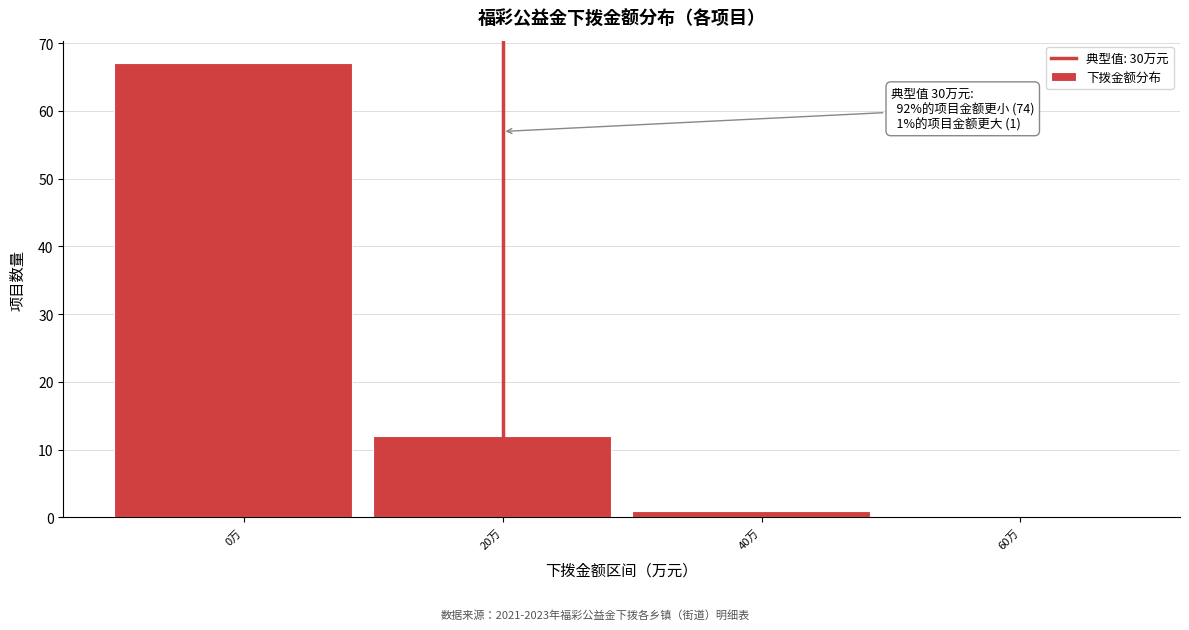

Reading left to right, what are all the values shown in this chart?

0万=67	20万=12	40万=1	60万=0